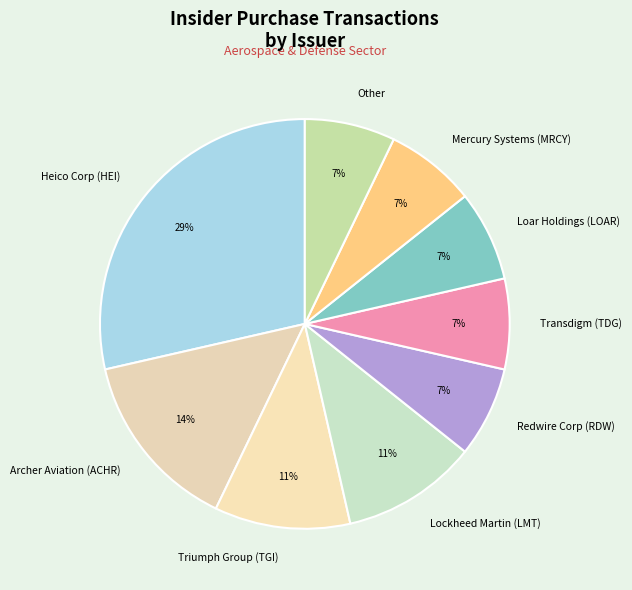

Is it true that Archer Aviation (ACHR) is 21% of the pie?

False